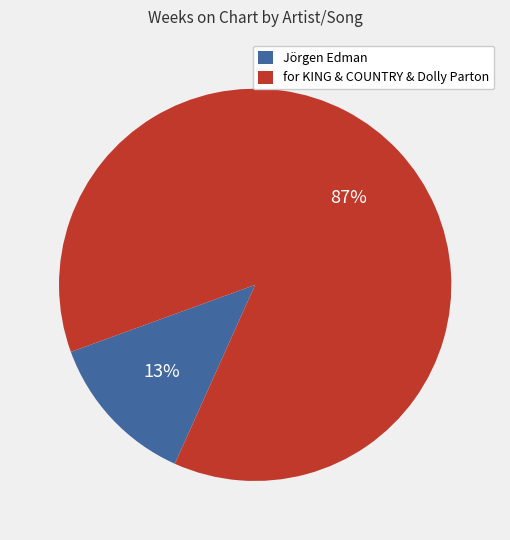

Is there a majority slice in this chart?

Yes